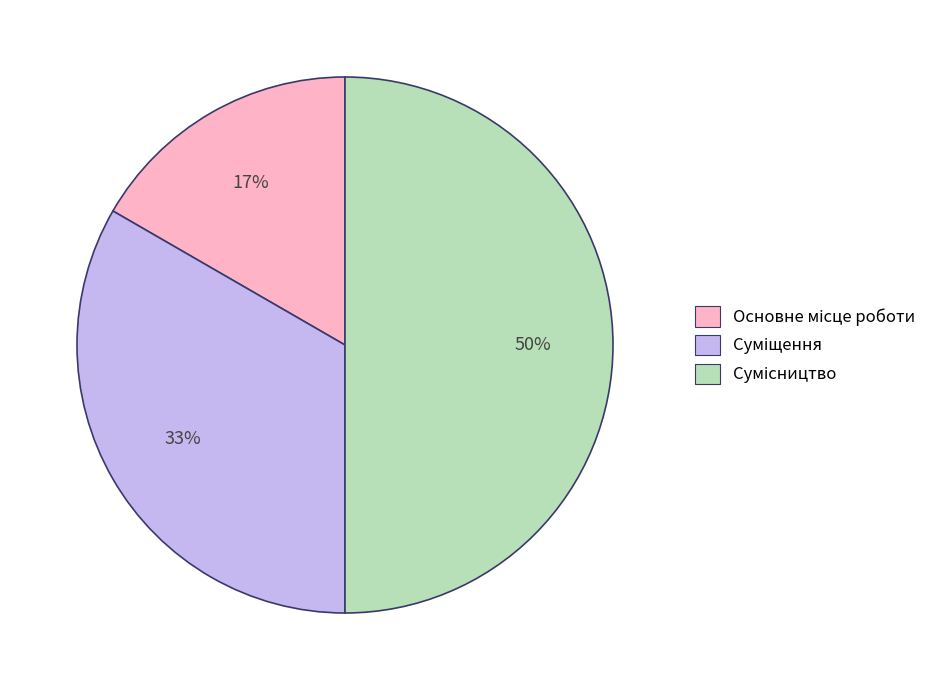

To the nearest percent, what is the average slice percentage?

33%